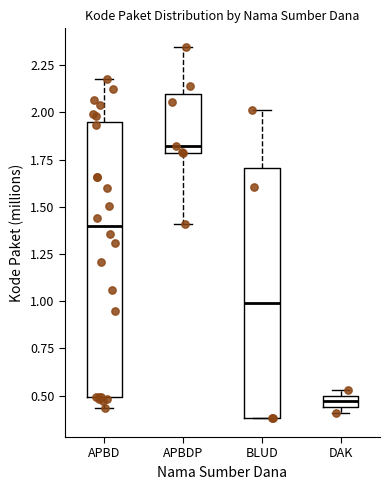

Where is the lower edge of the box for APBDP on the y-axis? The values are not printed on the chart, so give them approximately, as read against the axis.

1.80